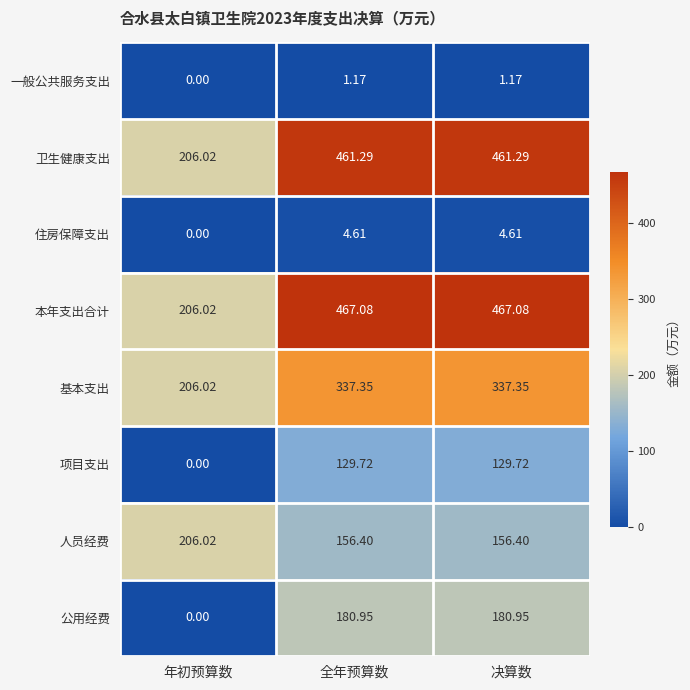

List the series in order of their peak value, lowest first.

一般公共服务支出, 住房保障支出, 项目支出, 公用经费, 人员经费, 基本支出, 卫生健康支出, 本年支出合计